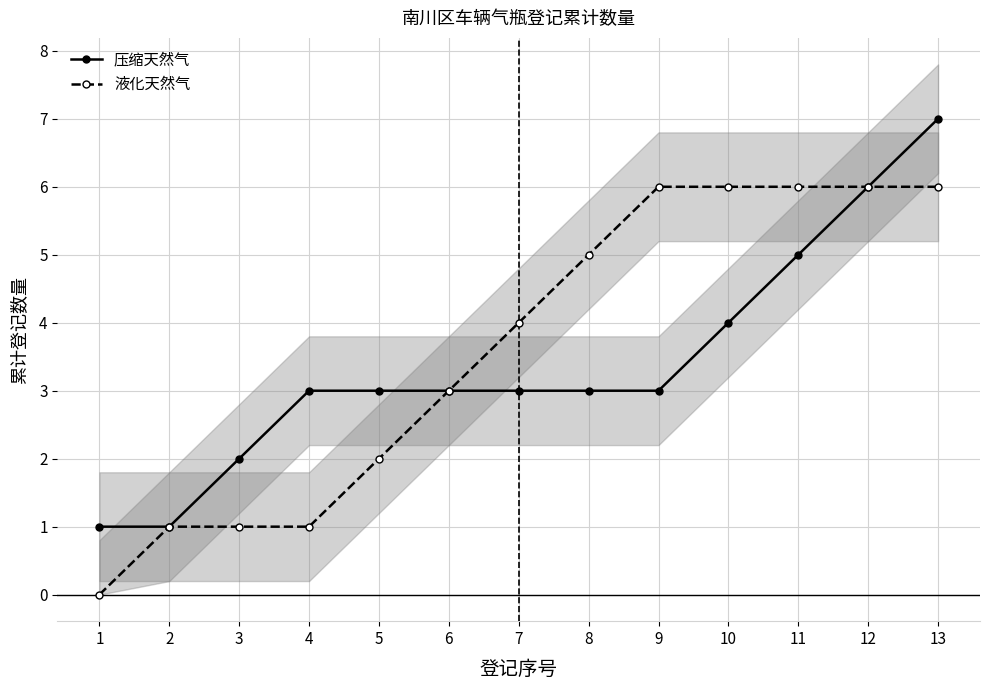

True or false: 压缩天然气 and 液化天然气 cross at least once.

False